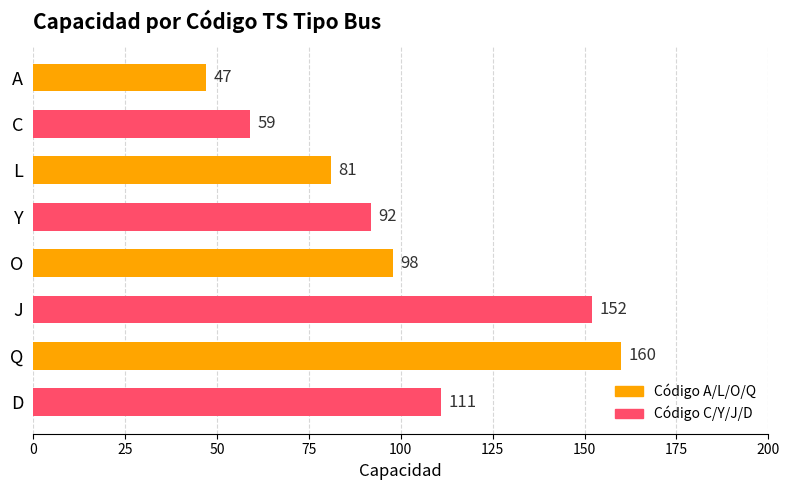

What value does the data have at D, to the nearest 50?

100